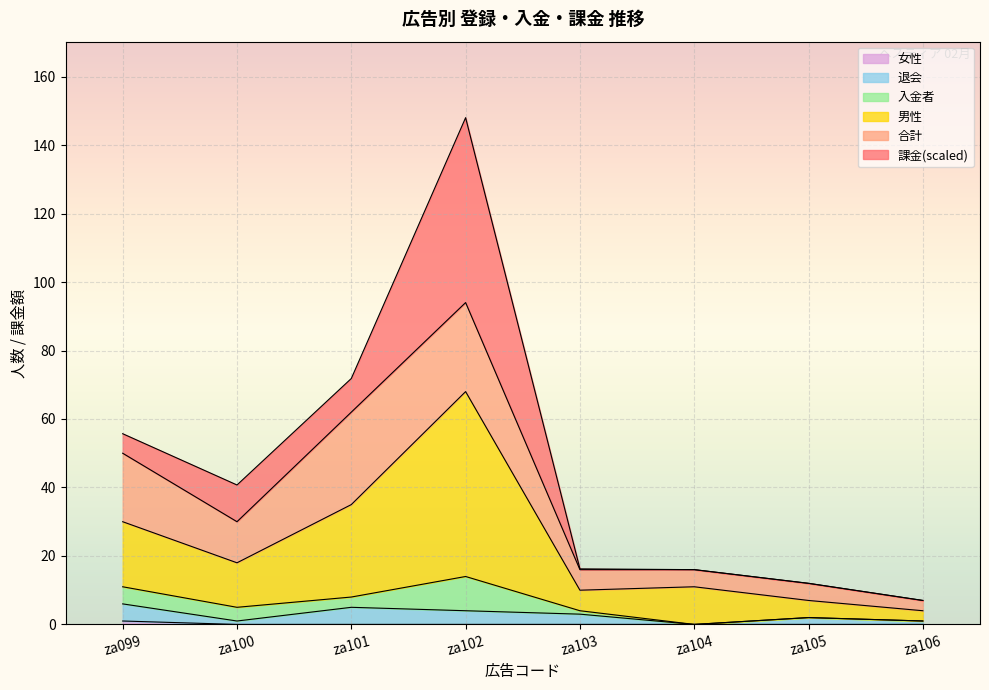

Rank the categories by 退会 value from lowest to highest.

za104, za100, za106, za105, za103, za102, za101, za099